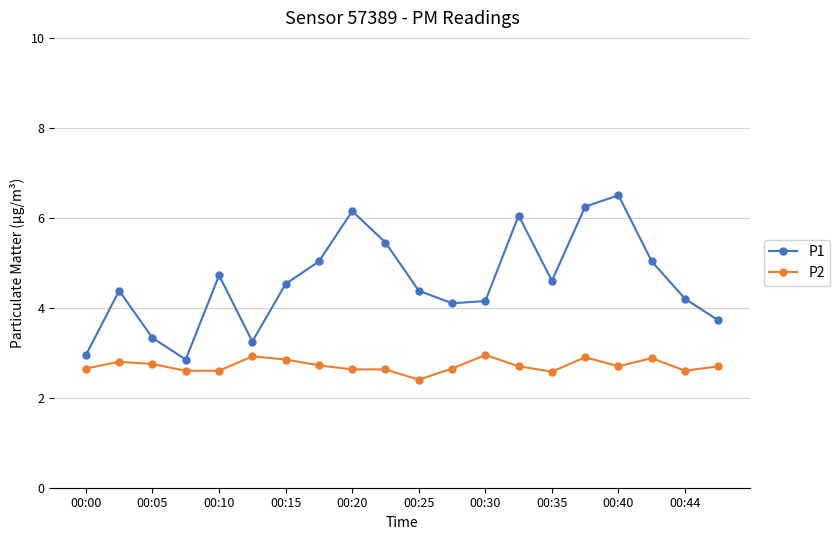

How many lines are shown in the chart?

2